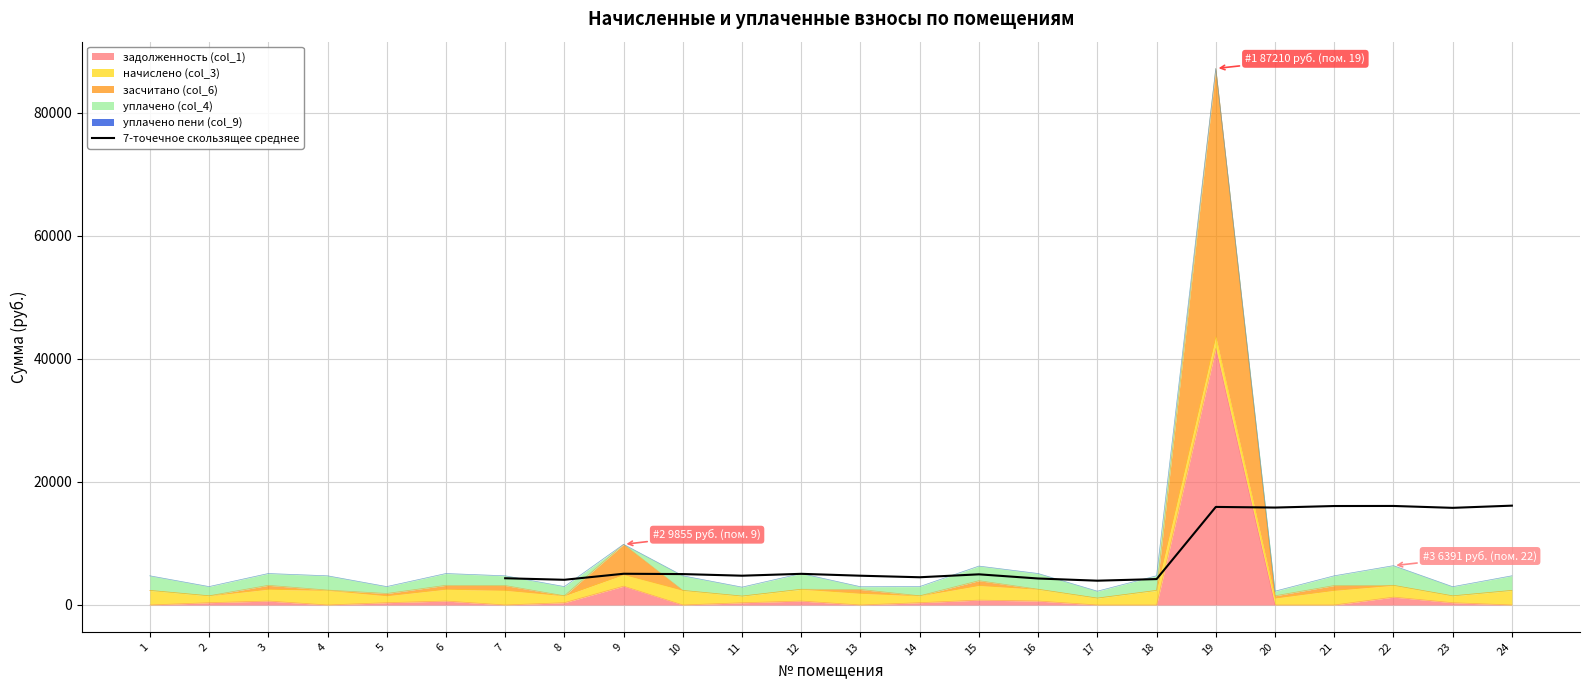

Where is the first local minimum?

8